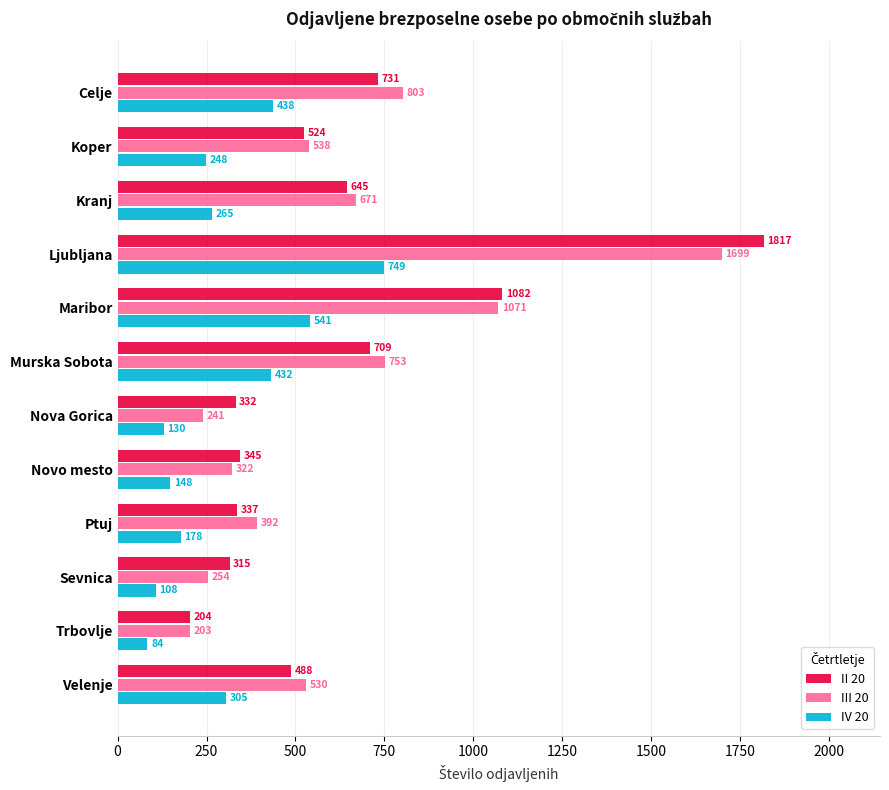

What is the average value of the IV 20 series?

302